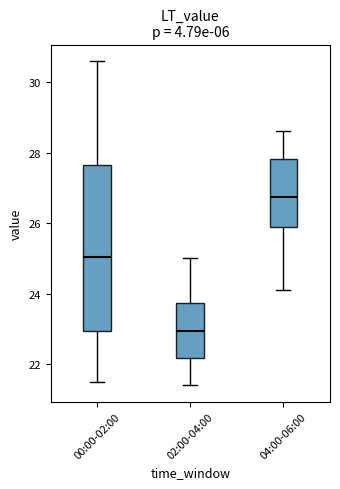

Where does the upper whisker of the box for 00:00-02:00 end on the y-axis? The values are not printed on the chart, so give them approximately, as read against the axis.

30.6